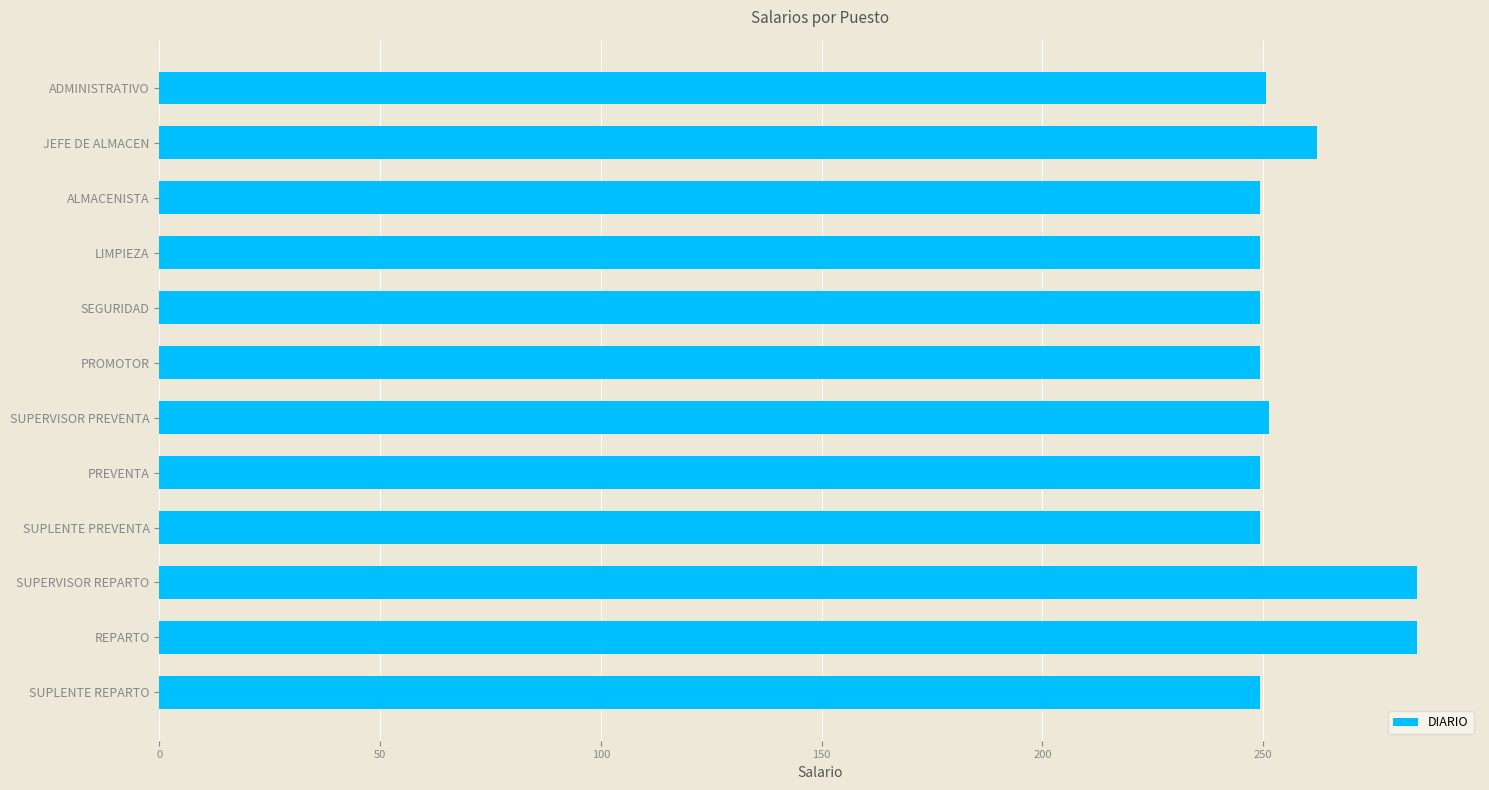

What is the value of the 9th bar from the top?

249.2